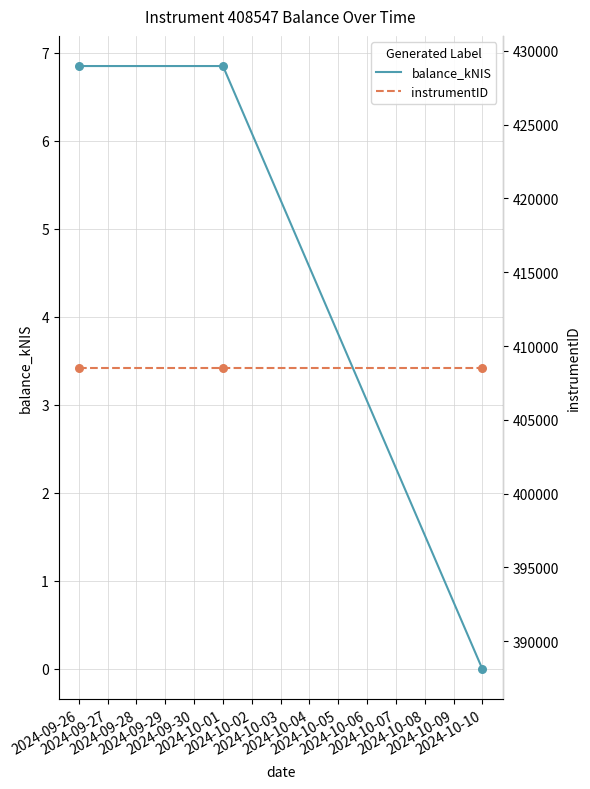

At which category is the sum across all series the highest?

2024-09-26